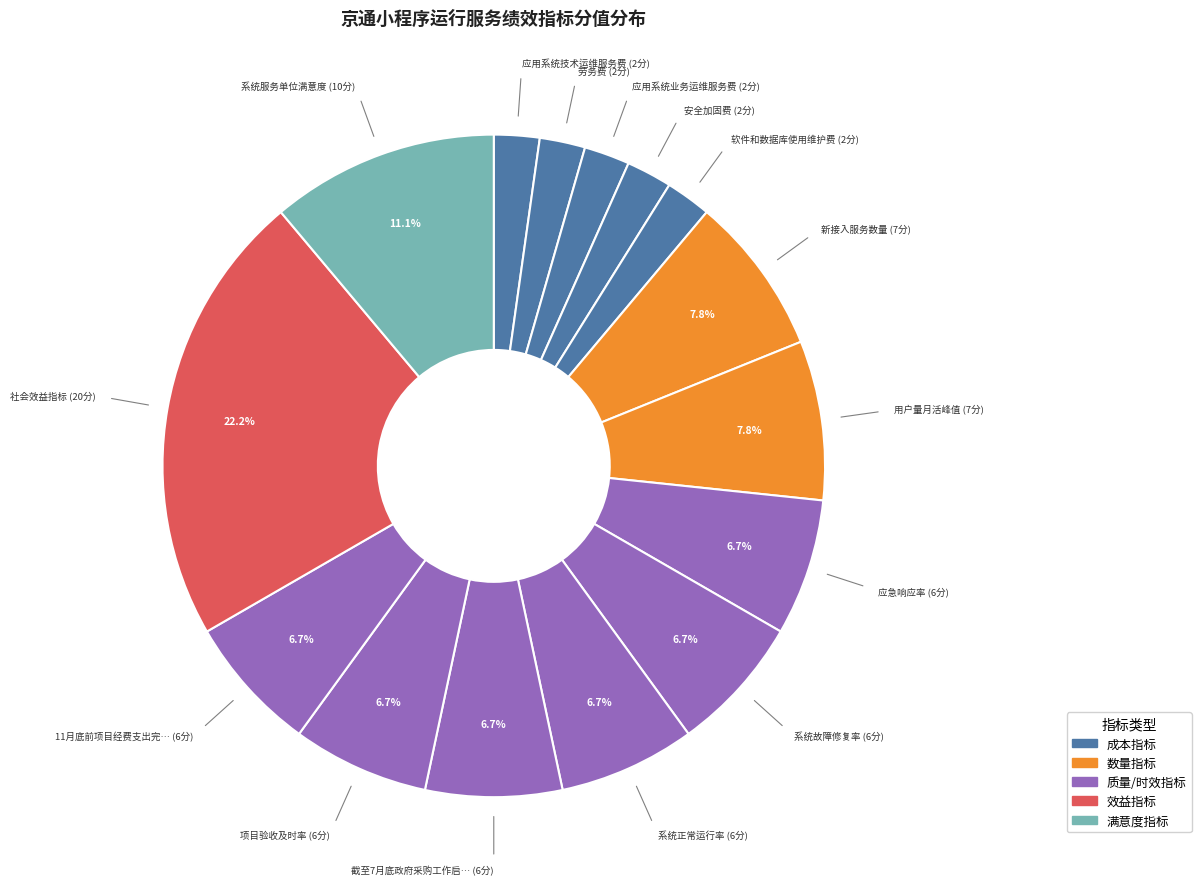

To the nearest percent, what is the difference between the largest and smallest slice percentages?

20%